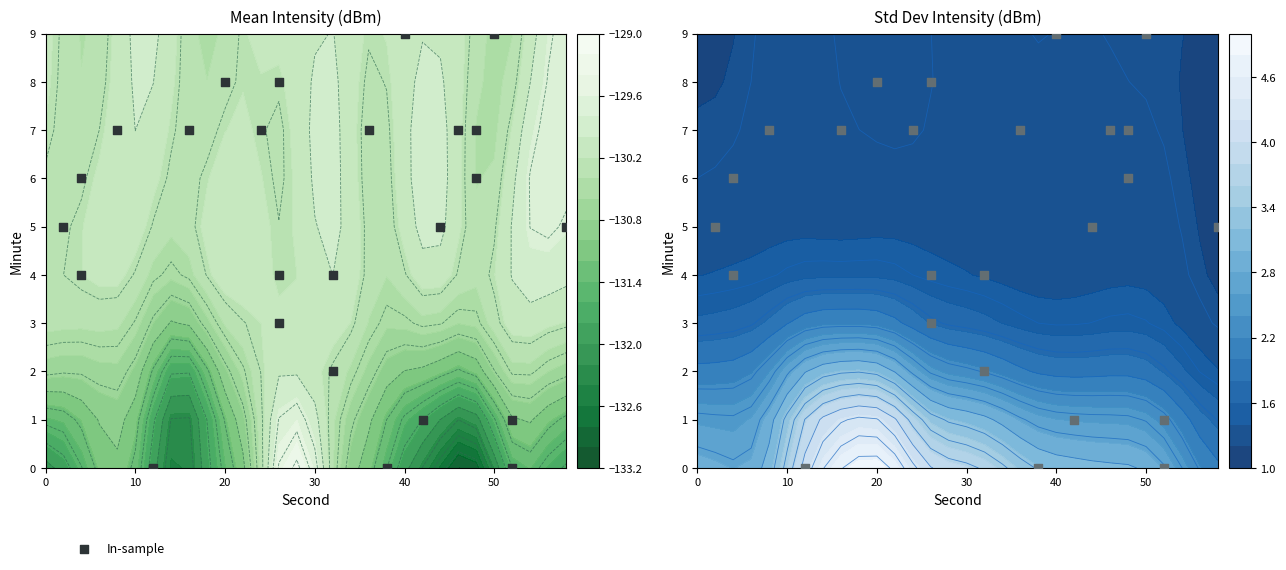

True or false: the data shows 2 at 40.

False